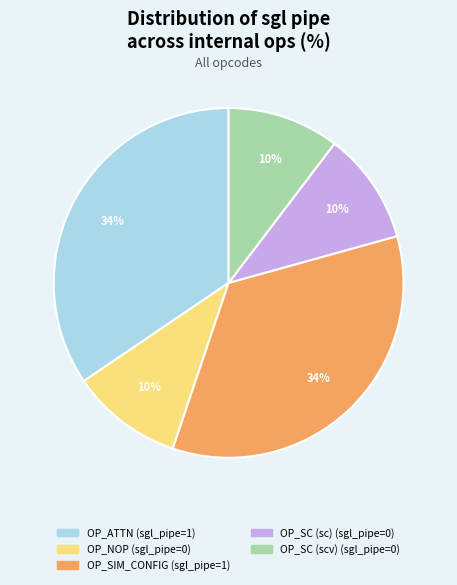

Is the sum of OP_SC (scv) and OP_ATTN greater than half?

No